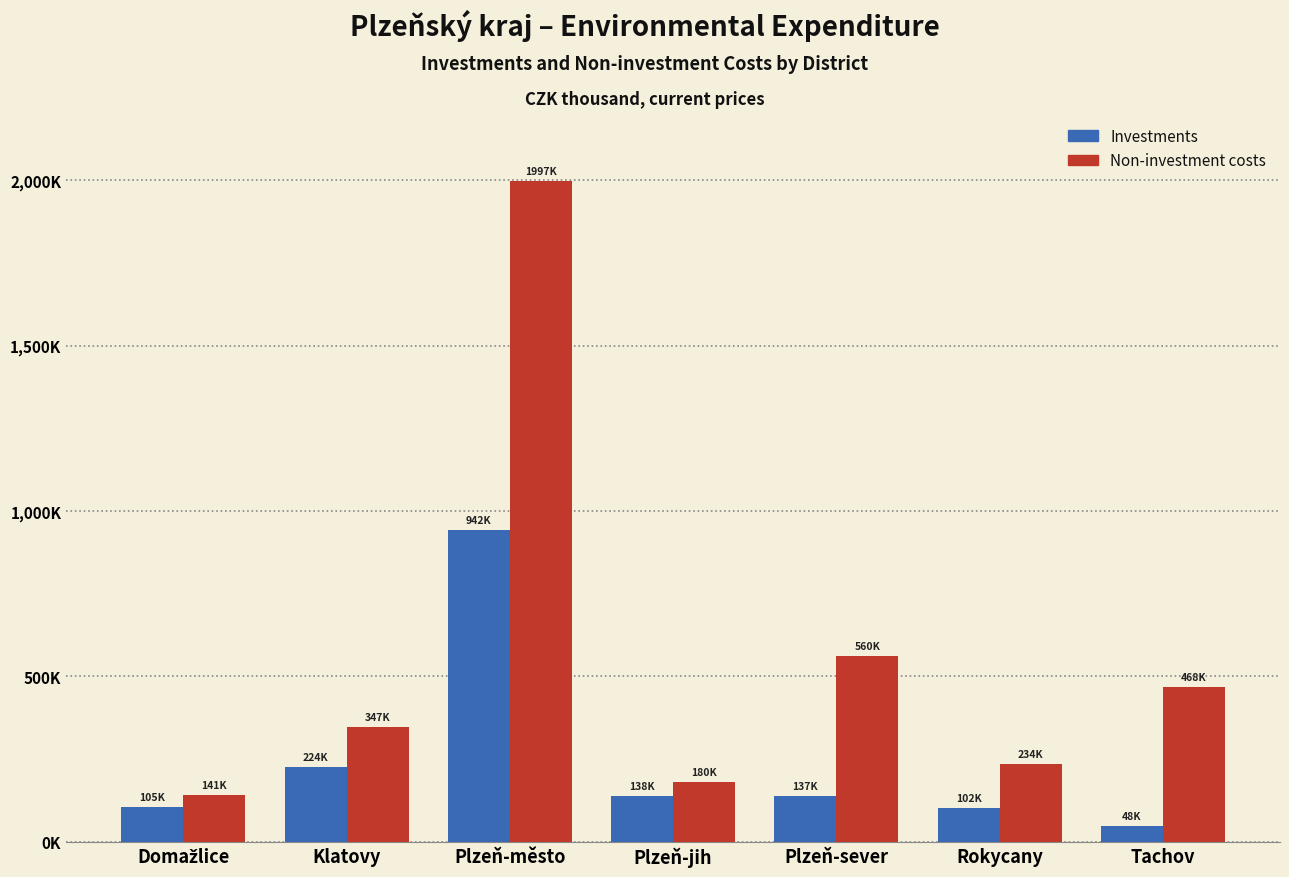

What are all the series names shown in the legend?

Investments, Non-investment costs